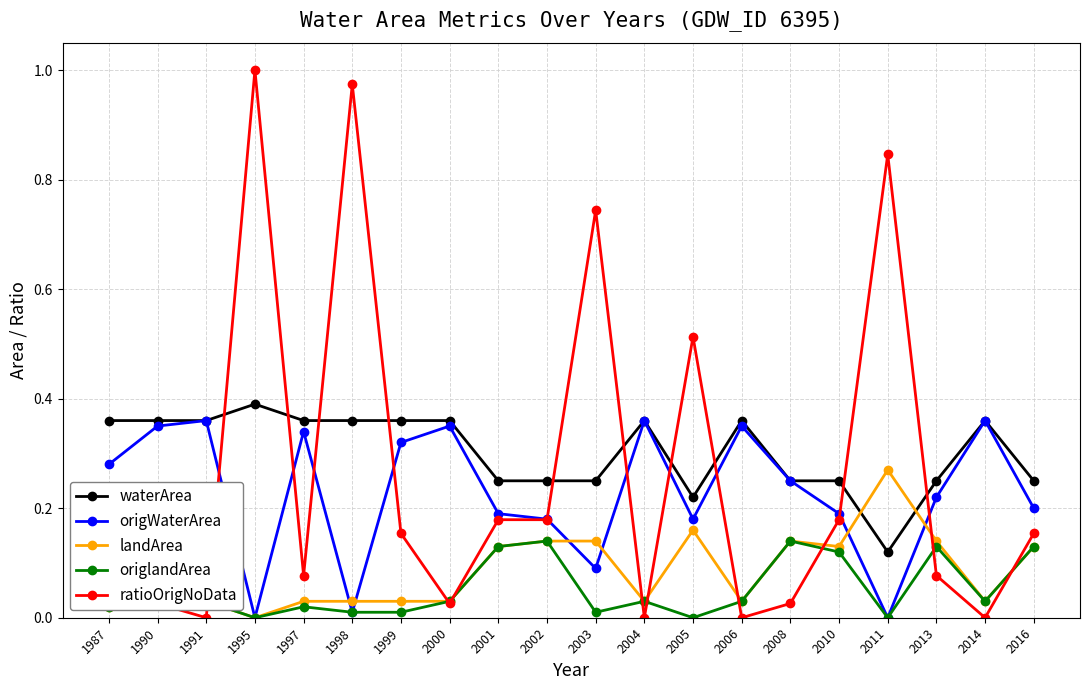

Which series ends up on top after the final intersection of waterArea and landArea?

waterArea